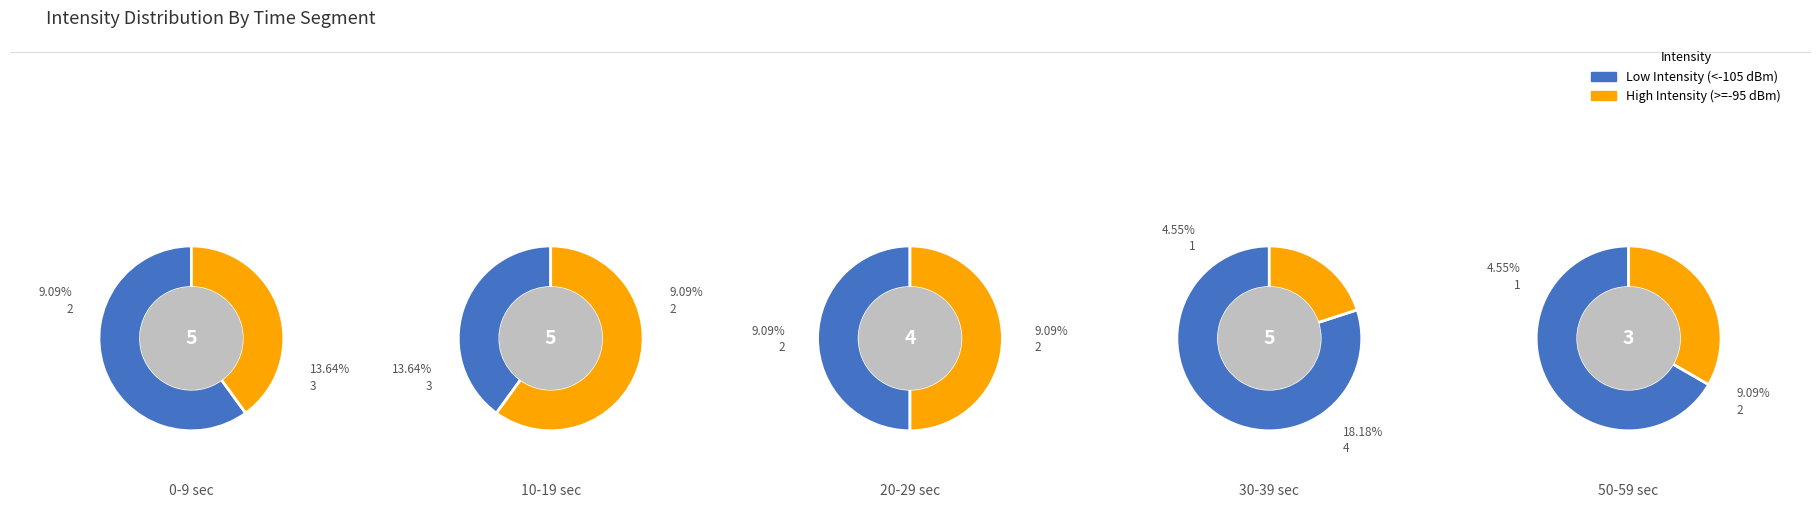

Between 2 and 3, which series saw the biggest shift?

Low Intensity (<-105 dBm)